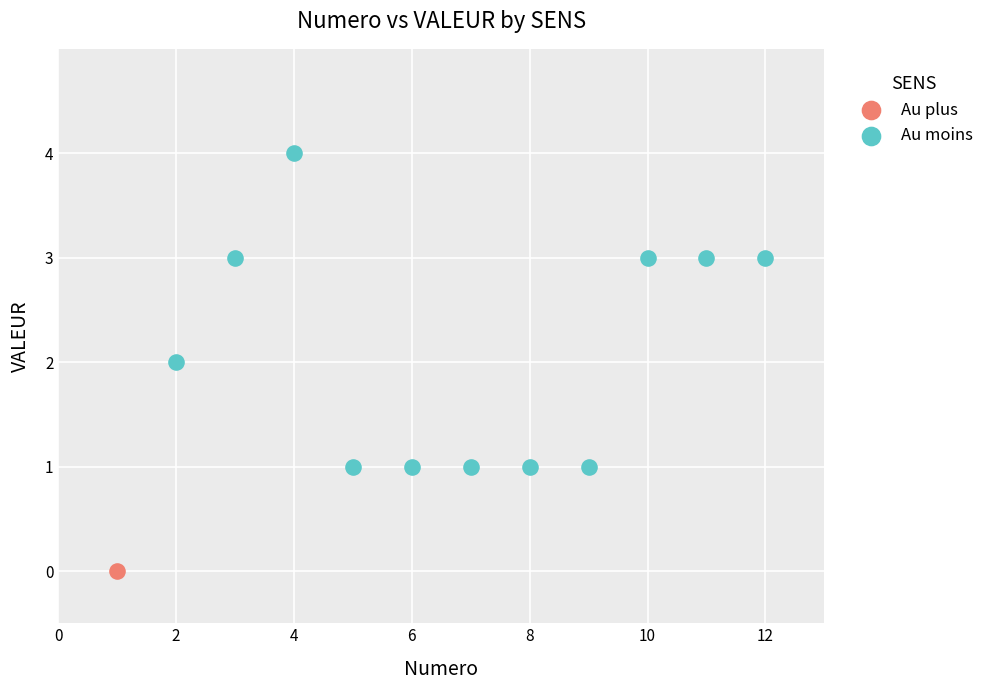

What are all the series names shown in the legend?

Au plus, Au moins